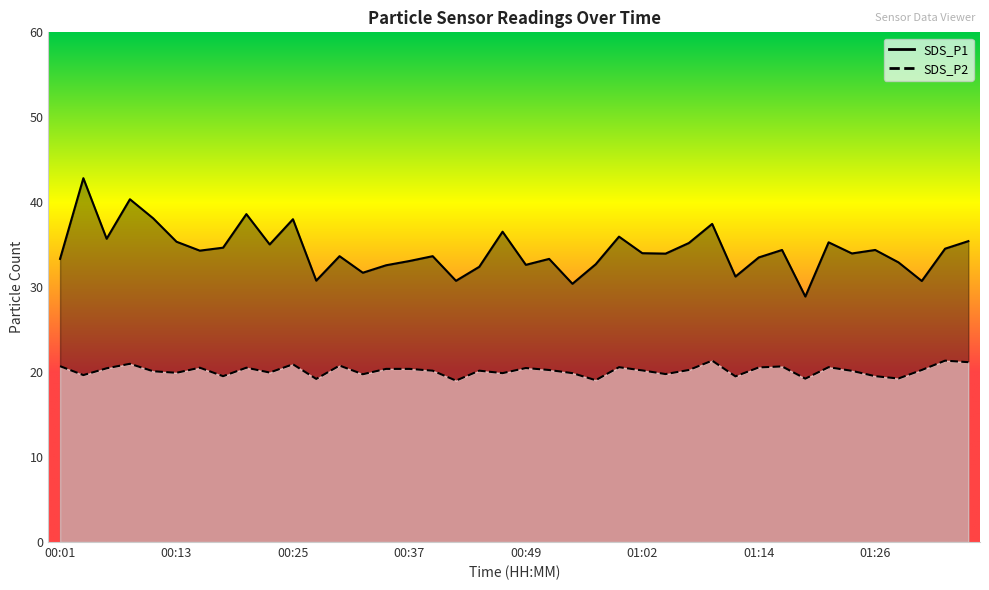

What is the total value across all series at 00:57?

51.8